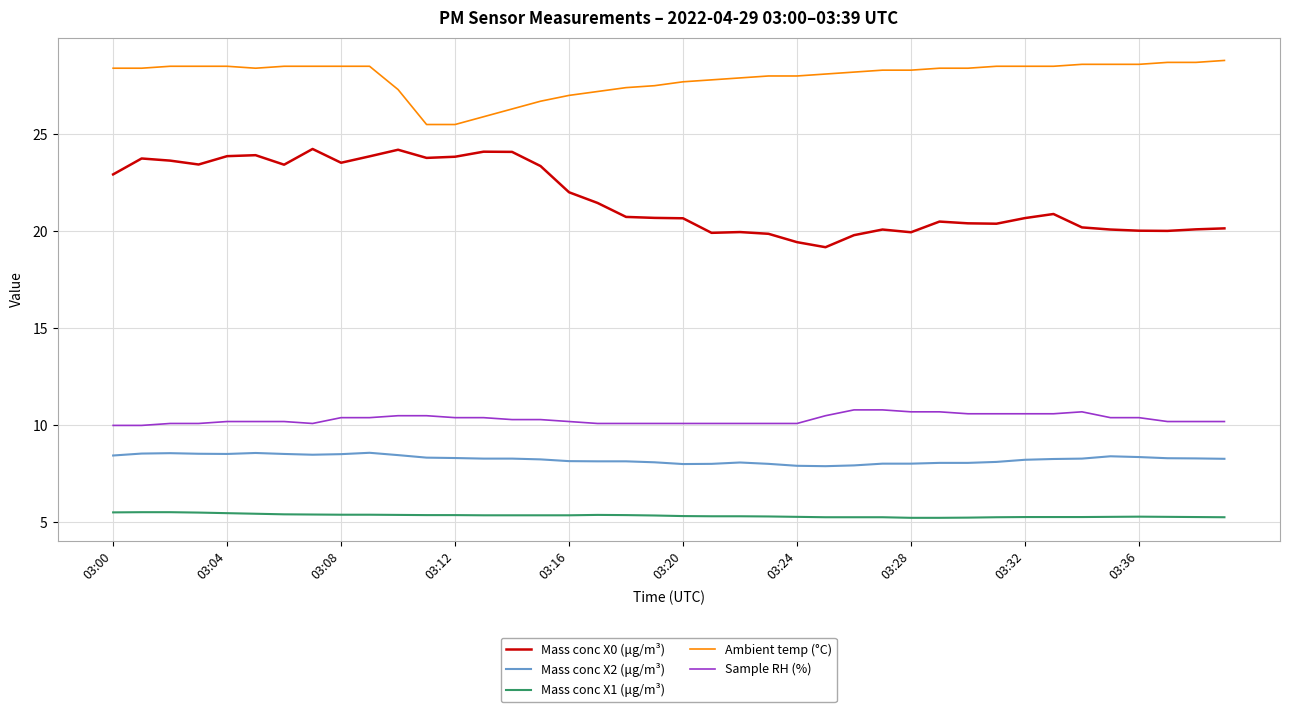

True or false: Ambient temp (°C) and Mass conc X2 (μg/m³) cross at least once.

False